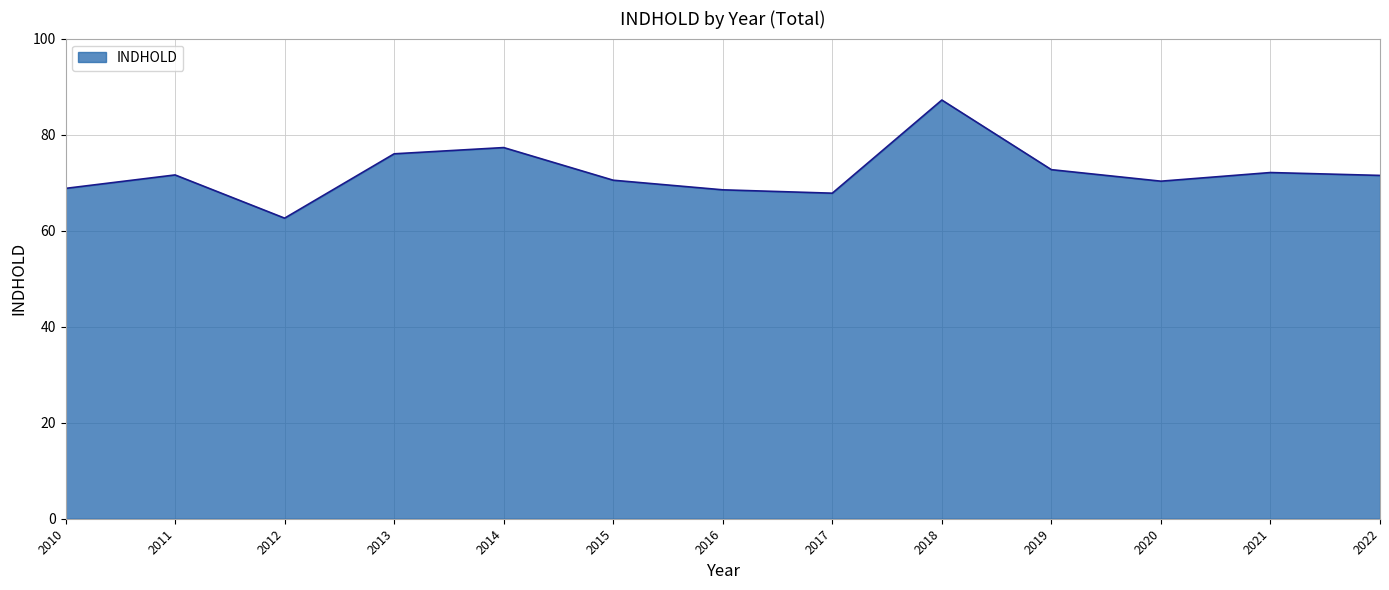

True or false: the data shows 96.4 at 2011.

False